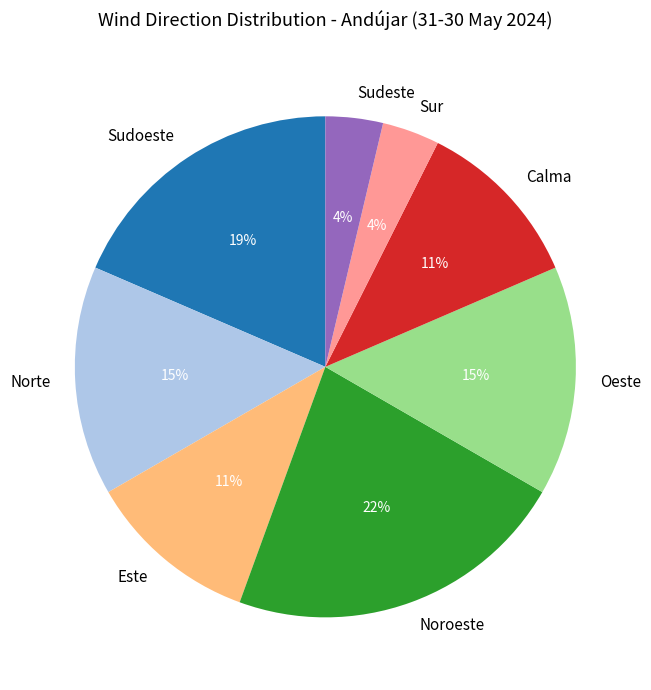

To the nearest percent, what is the average slice percentage?

12%